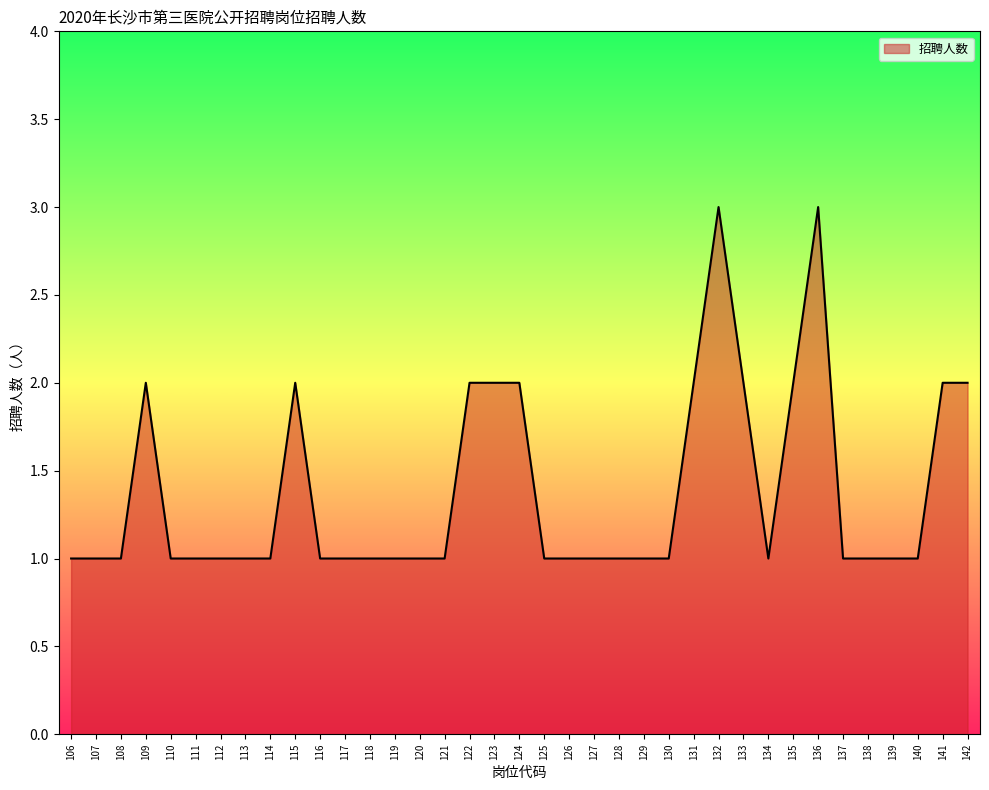

How many lines are shown in the chart?

1